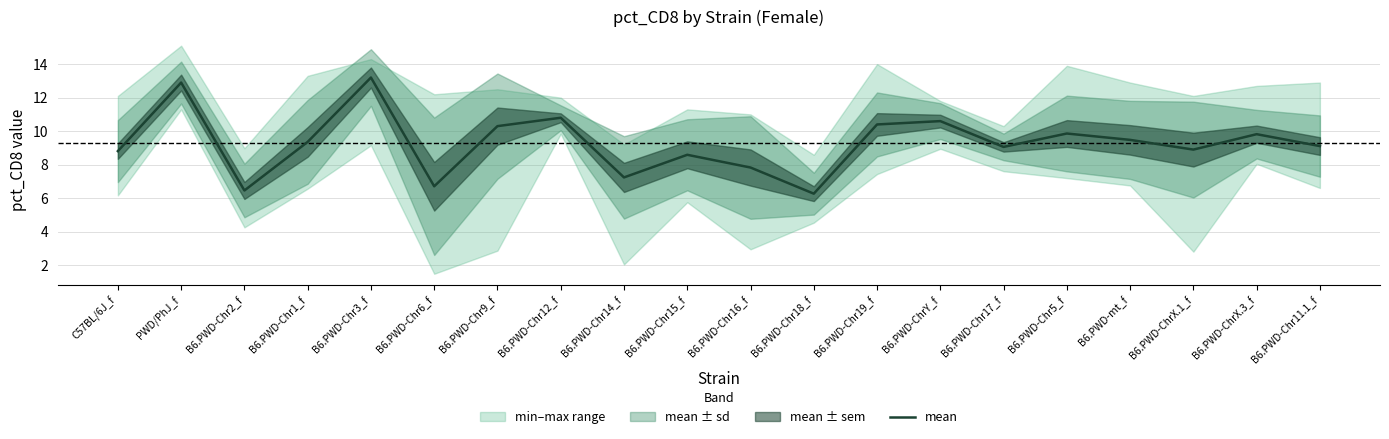

Where is the data nearest to the value 9?

B6.PWD-Chr17_f